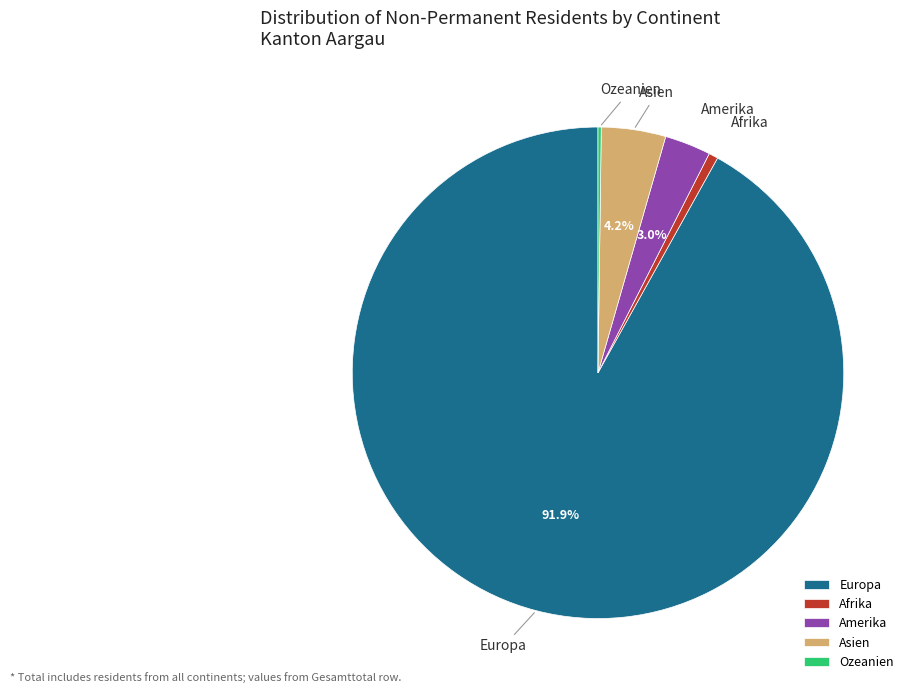

To the nearest percent, what is the difference between the largest and smallest slice percentages?

92%